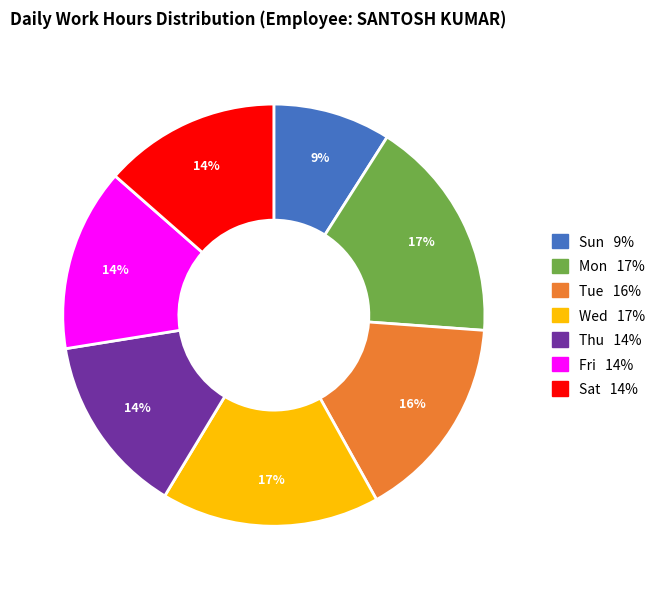

Is it true that Sat is 14% of the pie?

True